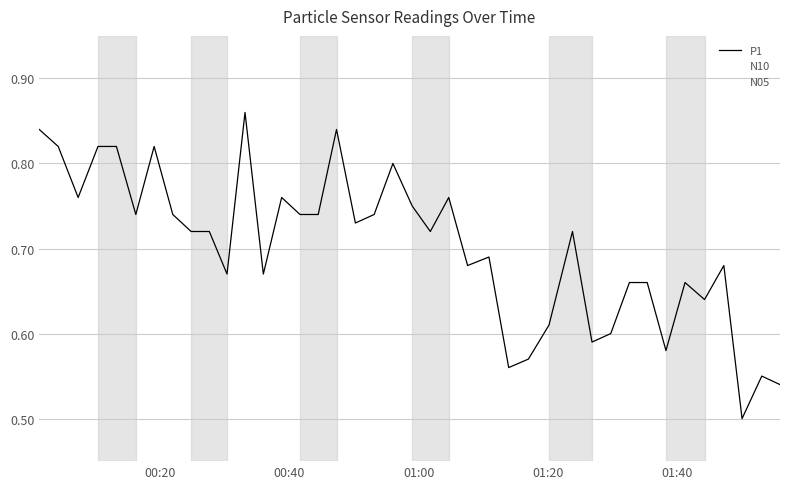

At how many categories does at least one series exceed 0?

40